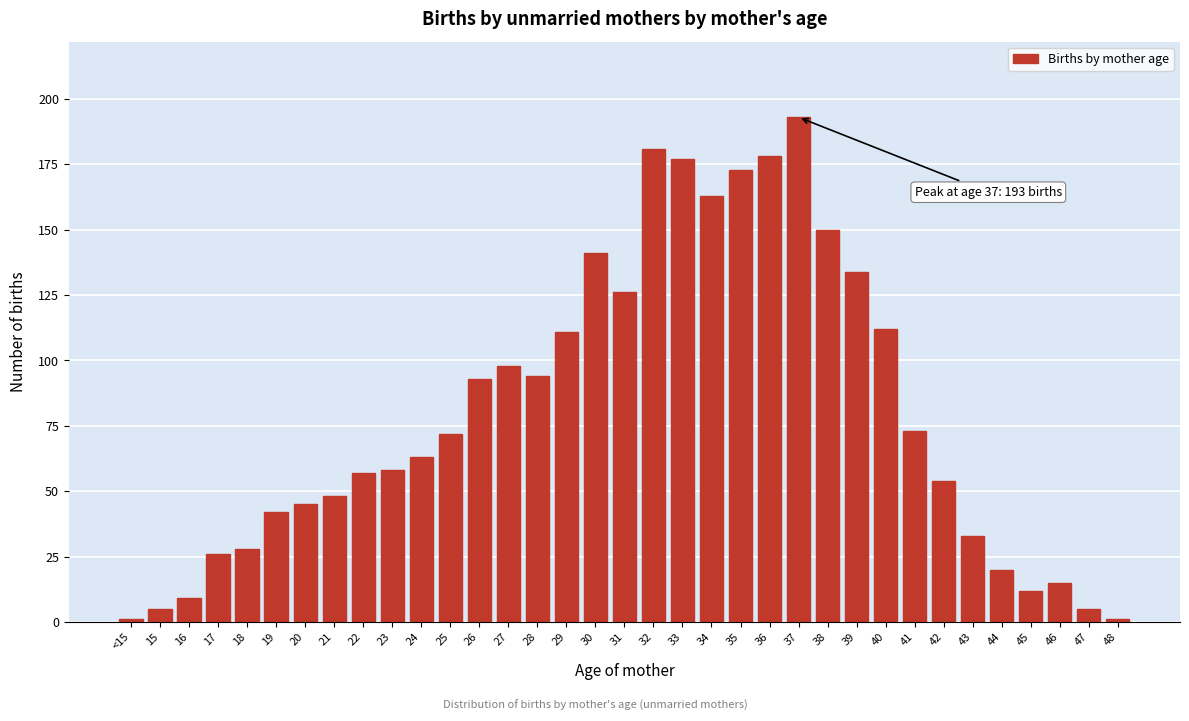

What is the average value?

80